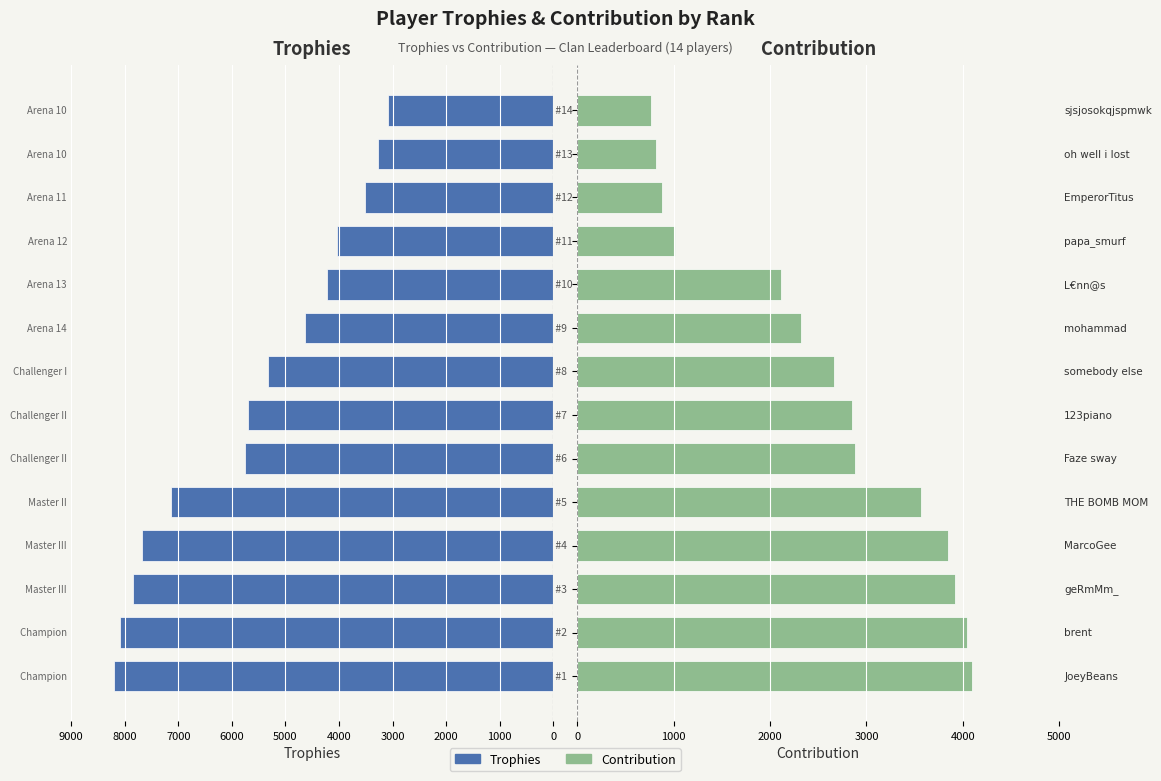

Between 1000 and 7000, which series saw the biggest shift?

Trophies